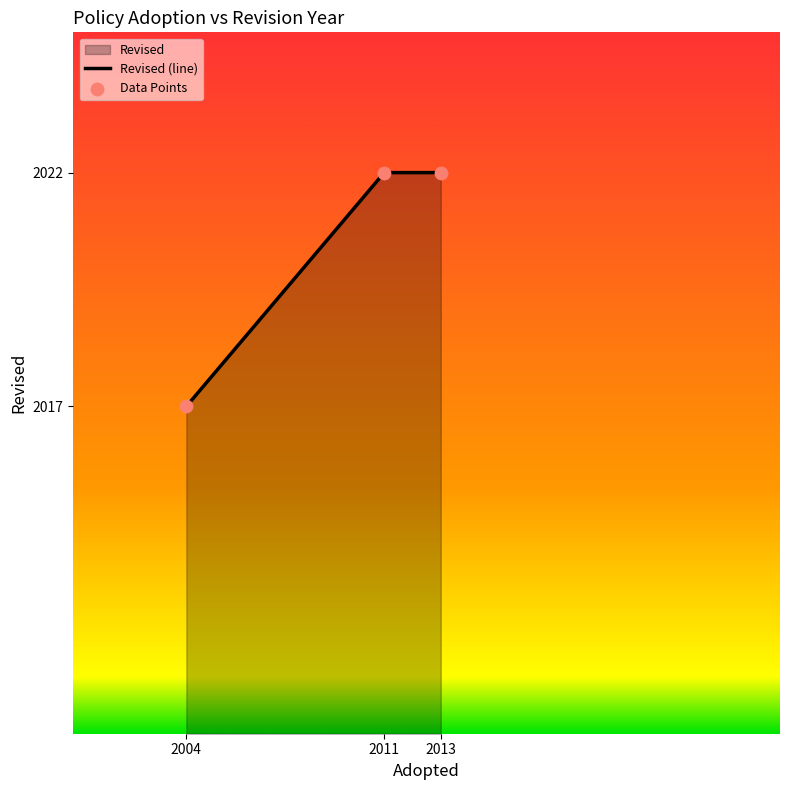

What is the ratio of the value at 2004 to the value at 2013?

1.0